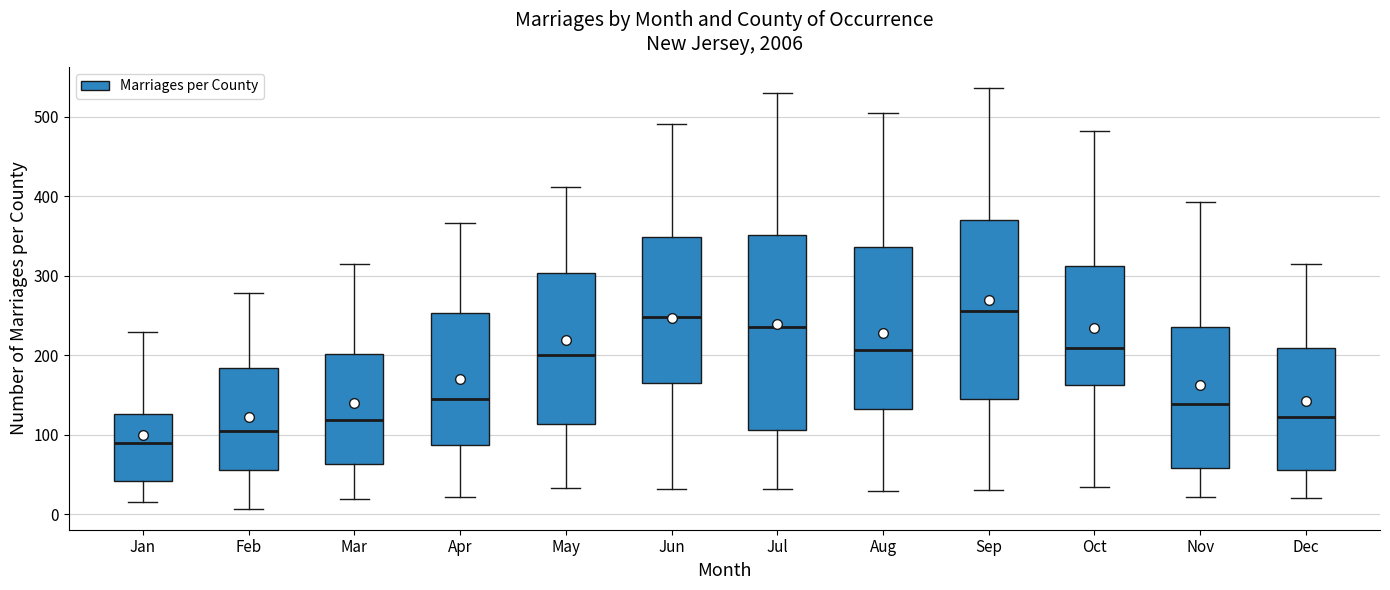

Comparing the boxes themselves (not the whiskers), which one is the tallest?

Jul